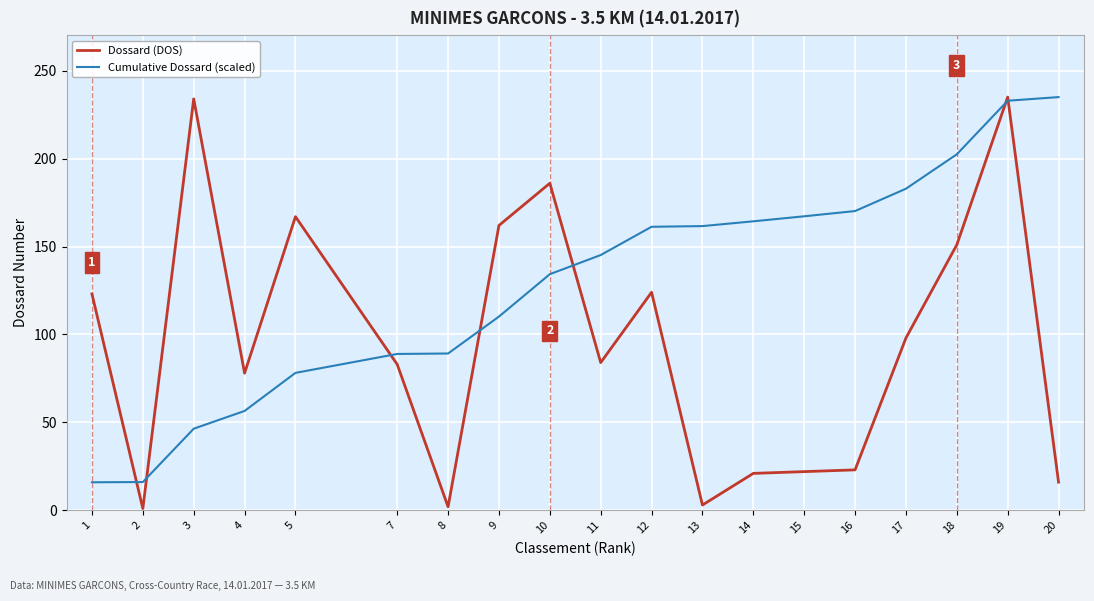

What is the minimum value for Cumulative Dossard (scaled)?

15.9